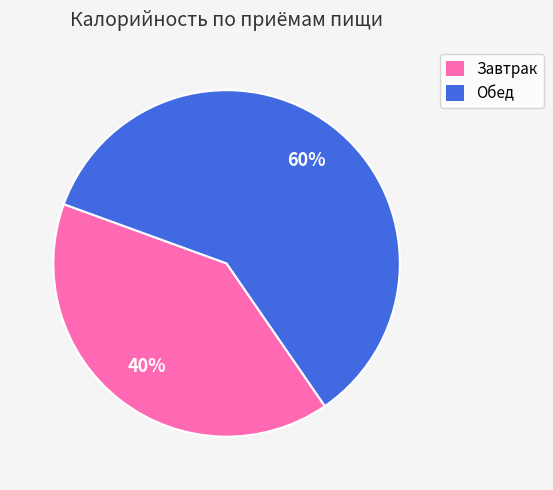

What is the ratio of the value at Обед to the value at Завтрак?

1.5